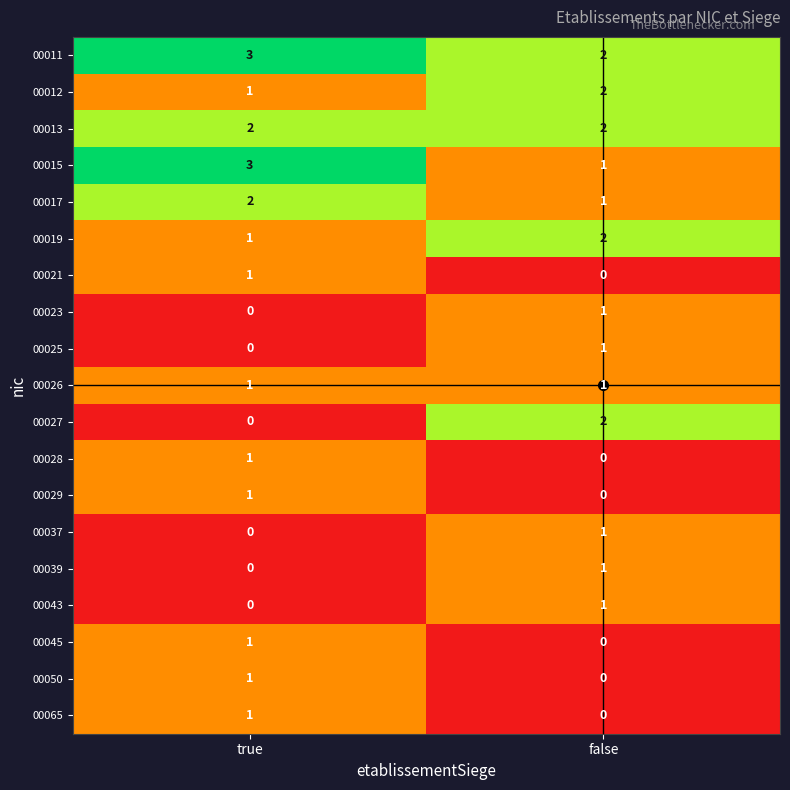

At which category is the sum across all series the highest?

true